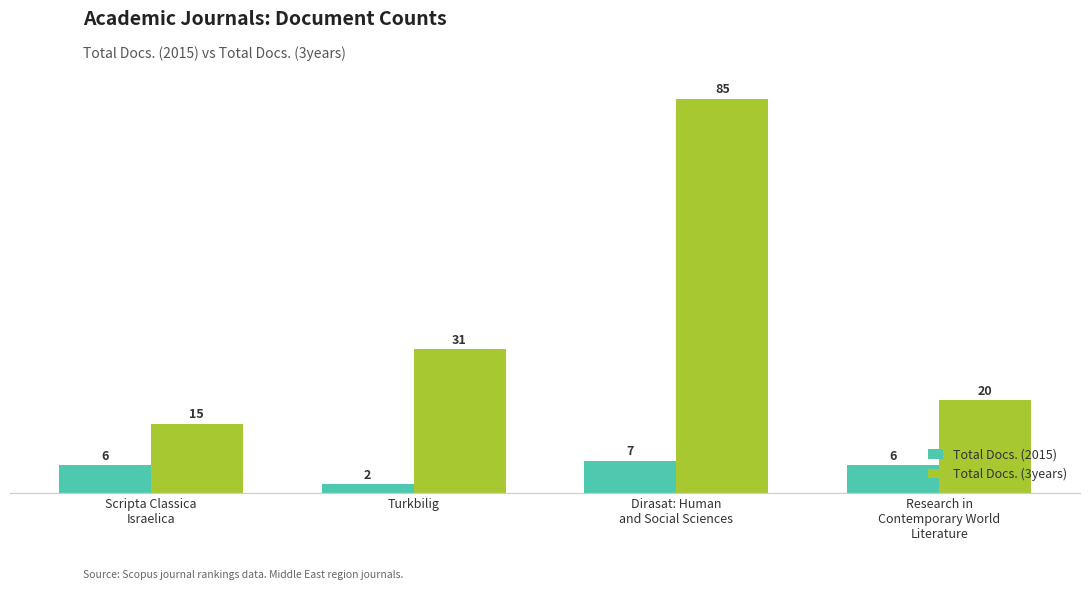

List the series in order of their peak value, highest first.

Total Docs. (3years), Total Docs. (2015)